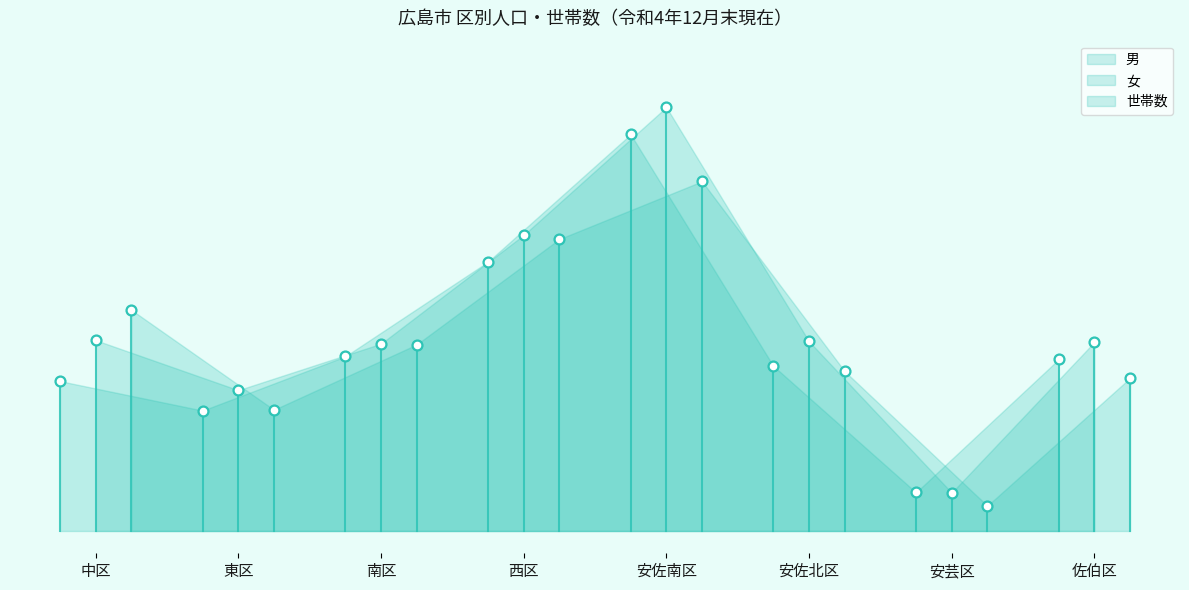

Which series contains the lowest Y value?

世帯数